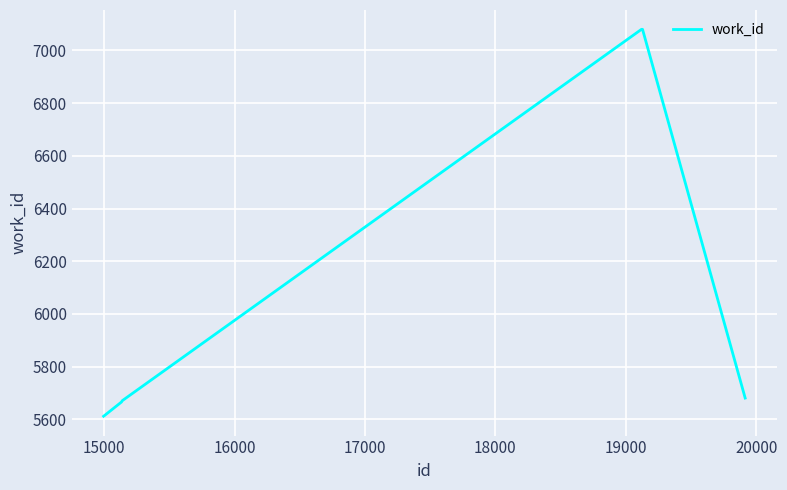

What is the difference between the maximum and minimum values?

1468